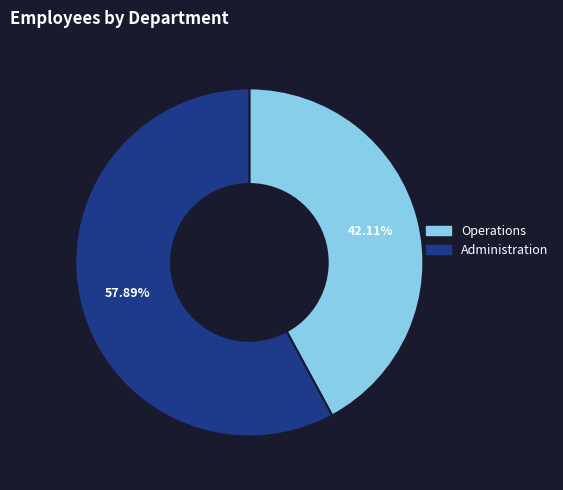

Combined, what portion of the pie is Administration and Operations?

100.0%